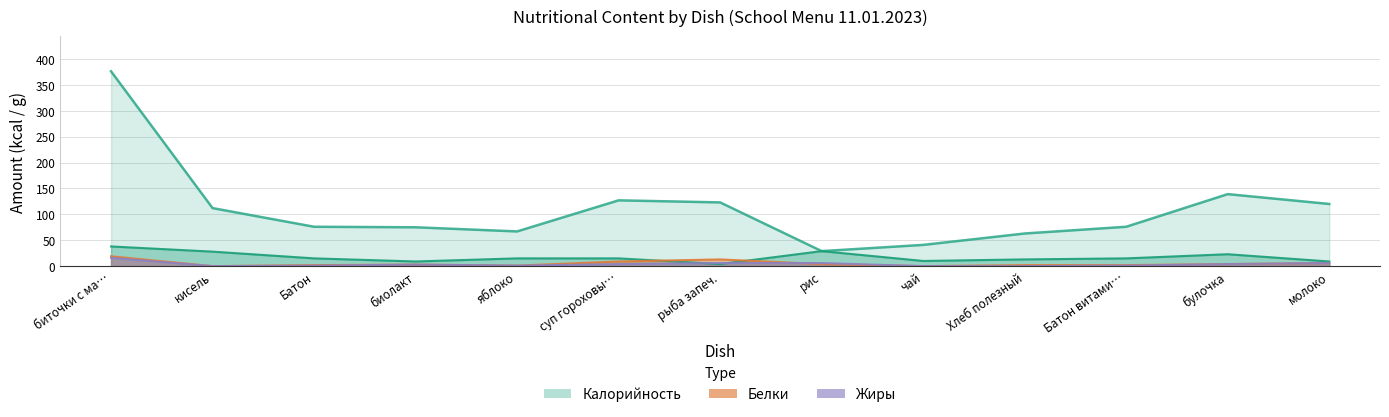

True or false: Белки and Калорийность cross at least once.

False